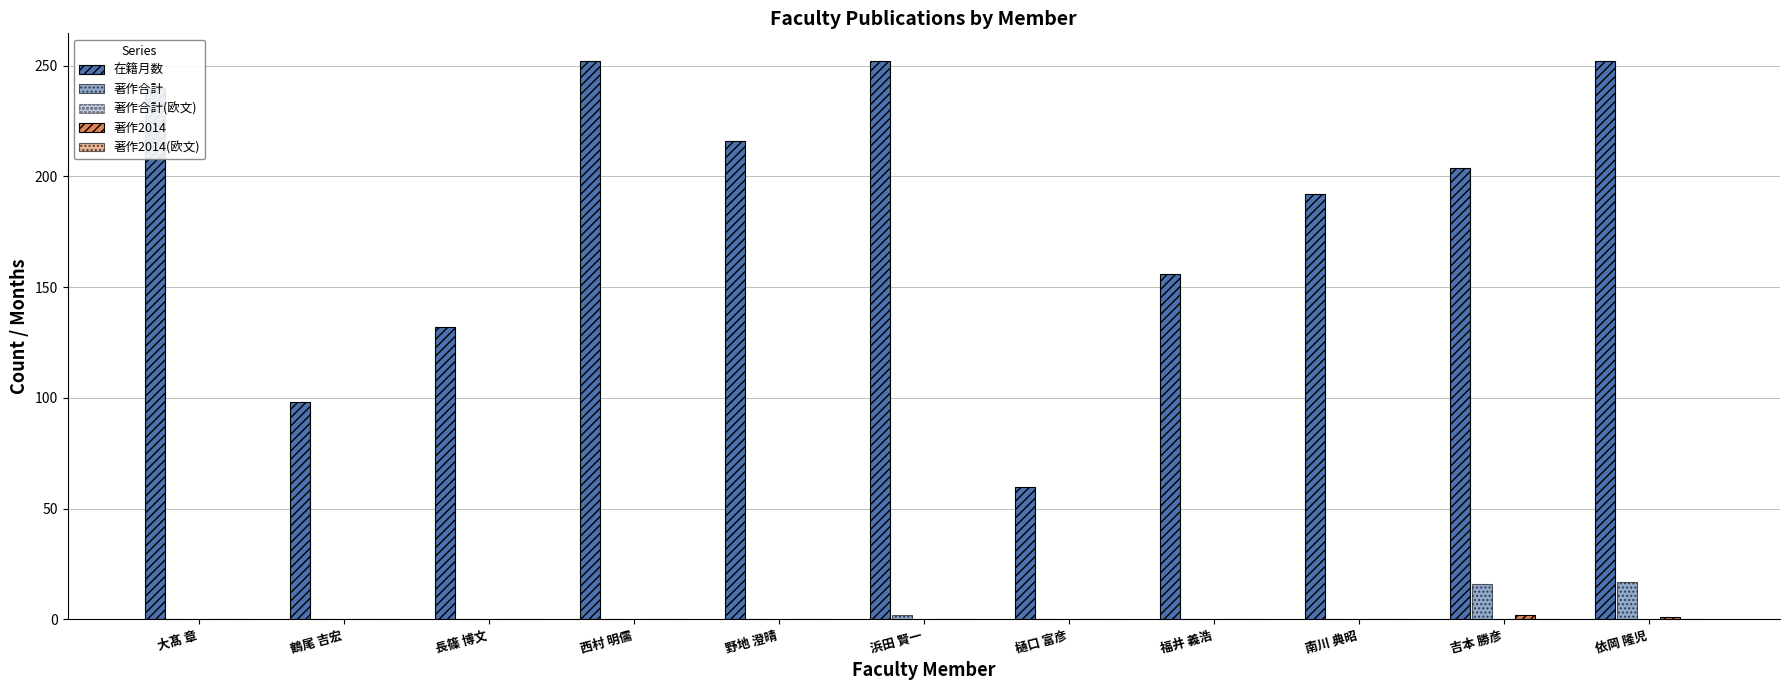

The value of 著作2014 at 大髙 章 is -1. True or false?

False